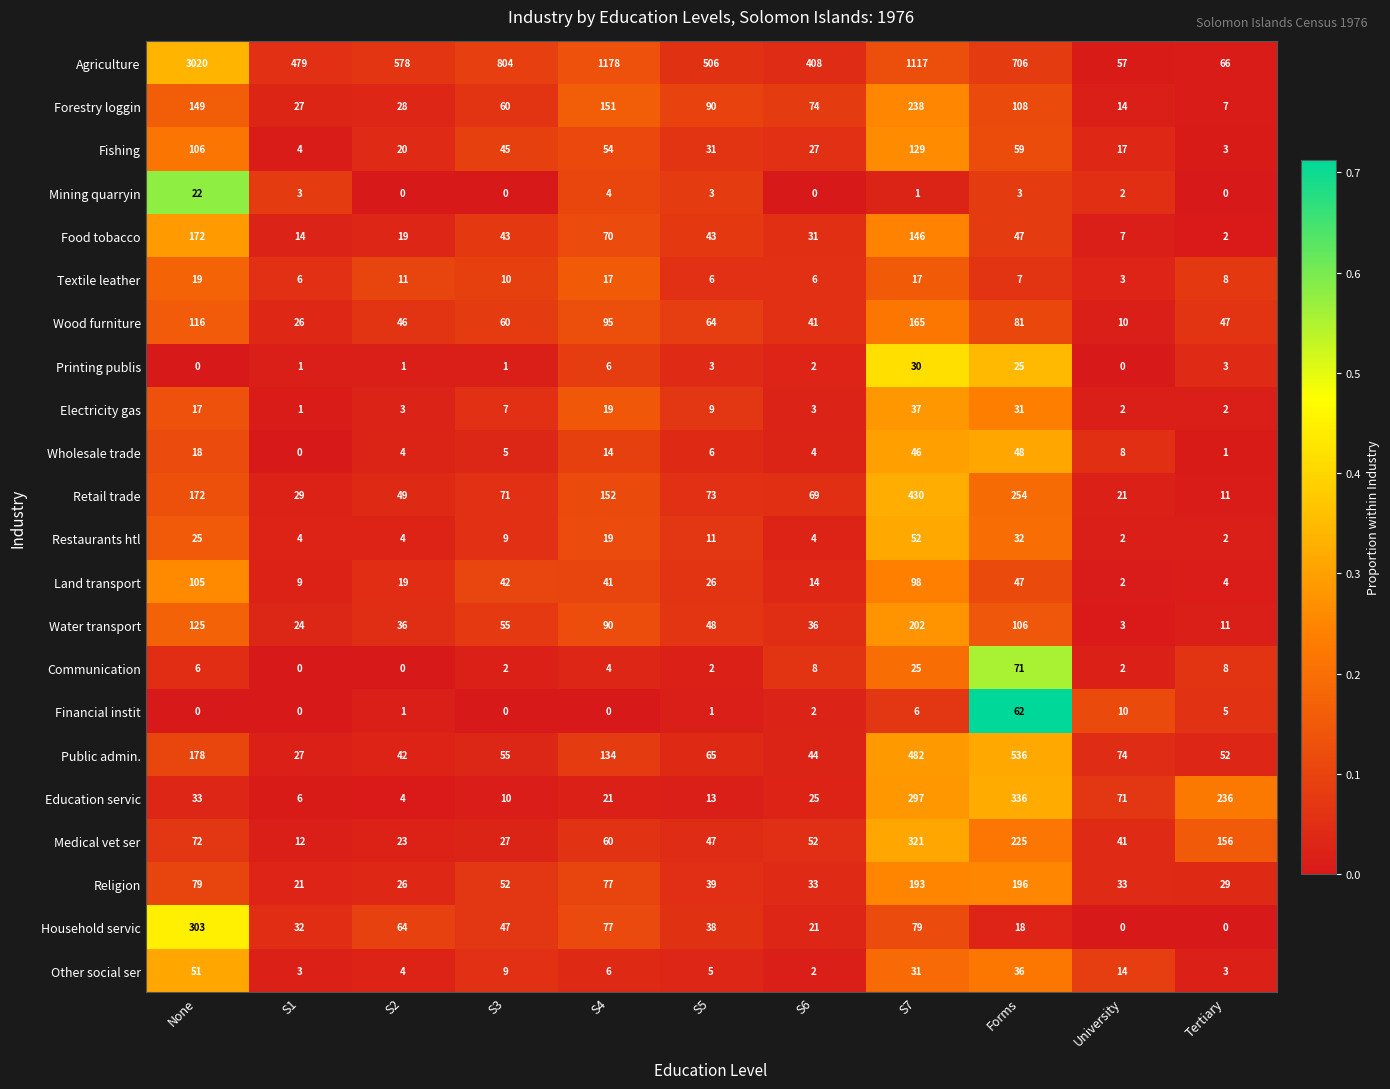

Which series changed the most between S4 and S5?

Agriculture